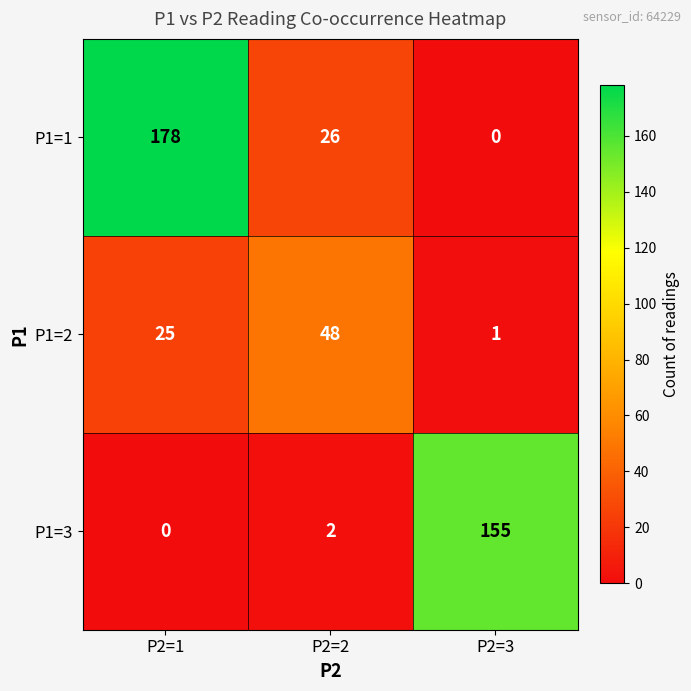

Which series changed the most between P2=1 and P2=2?

P1=1